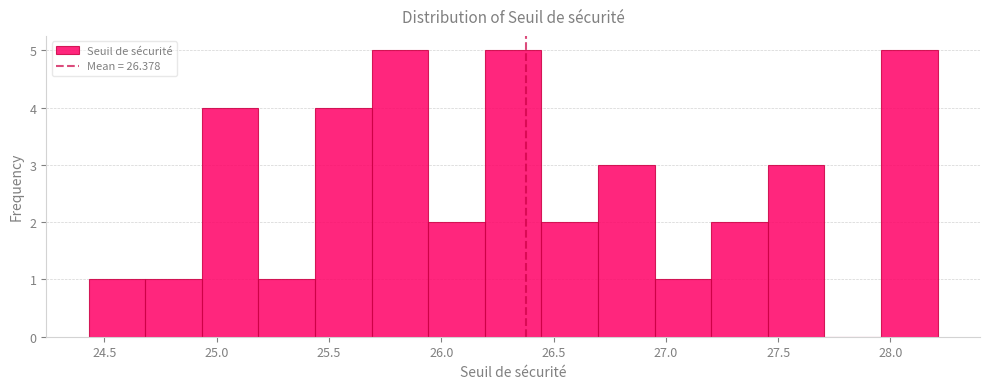

Reading left to right, list every bar in this chart as the range it spans on the x-axis followed by its height. Neither the bar edges nor the heights are printed on the chart, so give them approximately, as read against the axes.

24.45 to 24.70: 1
24.70 to 24.95: 1
24.95 to 25.20: 4
25.20 to 25.45: 1
25.45 to 25.70: 4
25.70 to 25.95: 5
25.95 to 26.20: 2
26.20 to 26.45: 5
26.45 to 26.70: 2
26.70 to 26.95: 3
26.95 to 27.20: 1
27.20 to 27.45: 2
27.45 to 27.70: 3
27.70 to 27.95: 0
27.95 to 28.20: 5